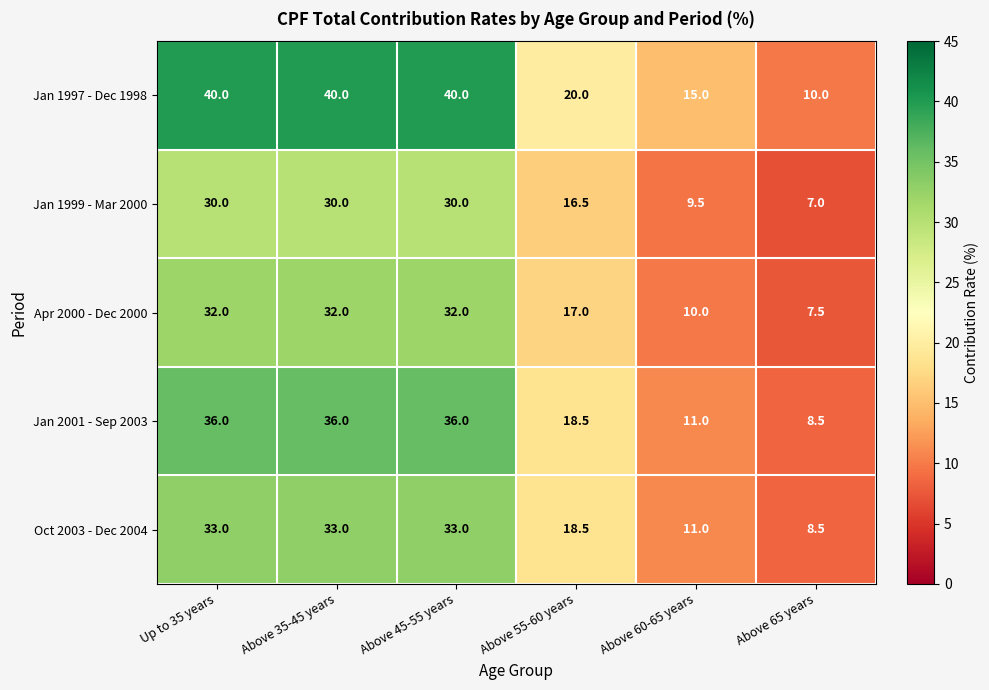

What is the sum of all Jan 2001 - Sep 2003 values?

146.0